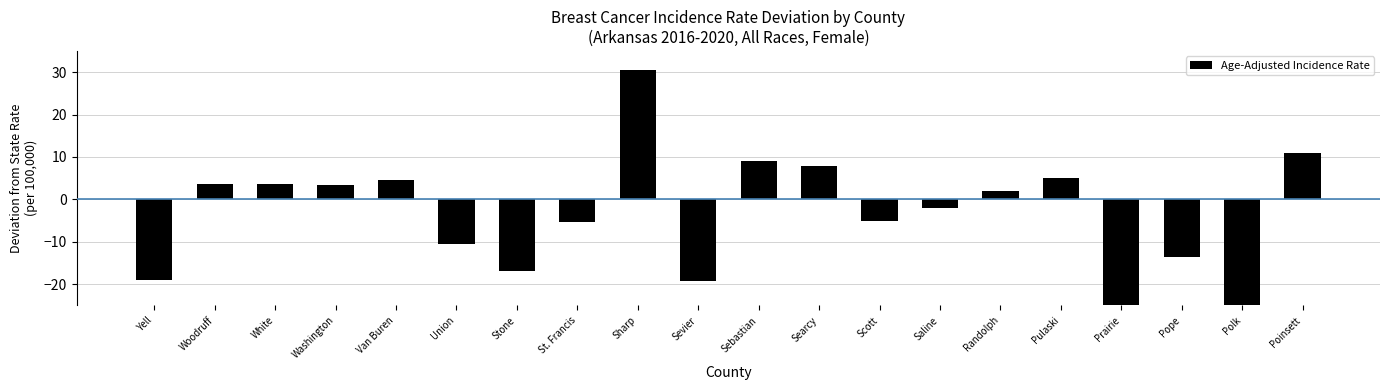

Which category has the lowest value across all series?

Polk